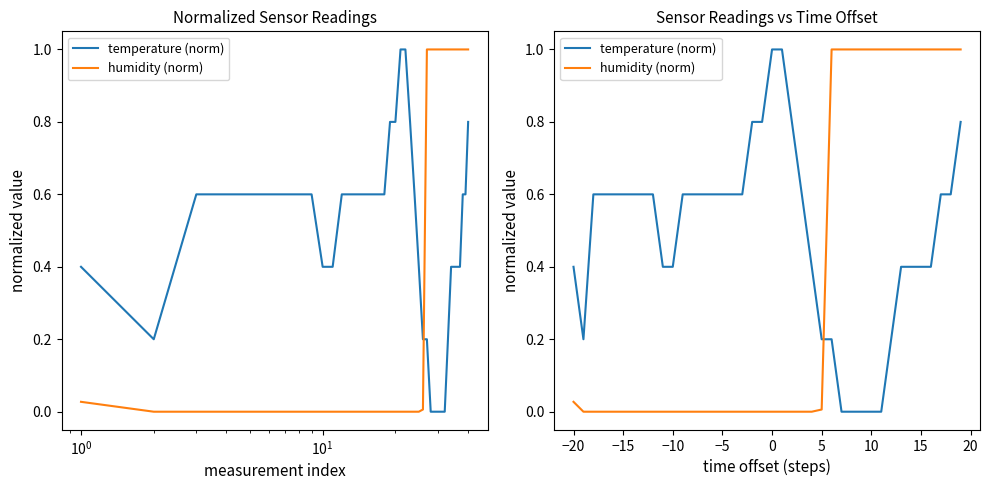

True or false: humidity (norm) and temperature (norm) intersect in this chart.

True